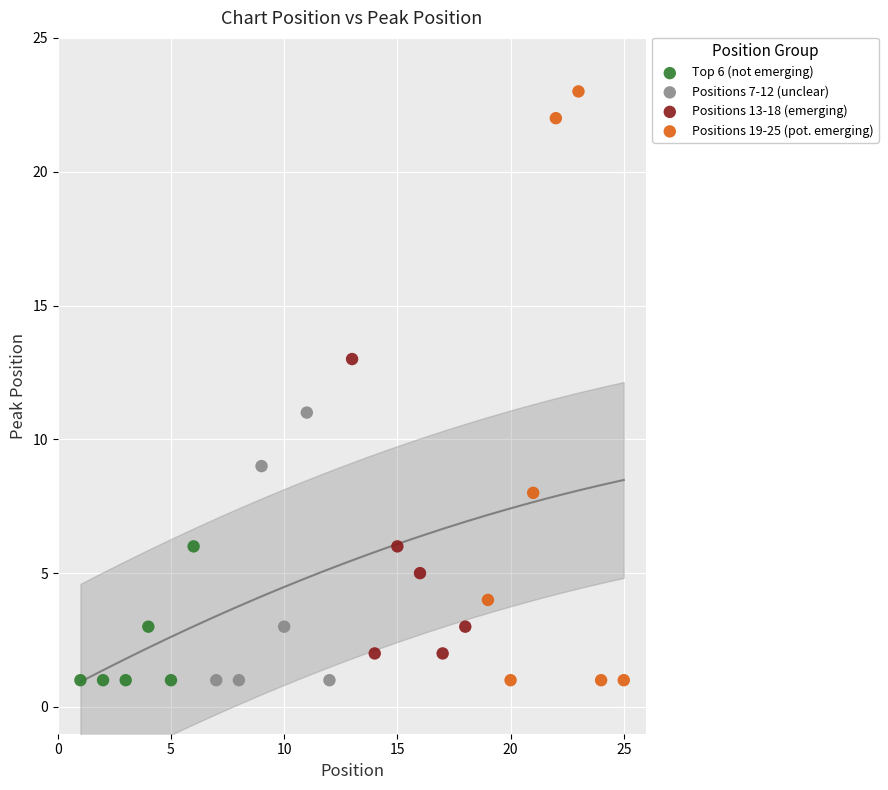

Which series contains the highest Y value?

Positions 19-25 (pot. emerging)